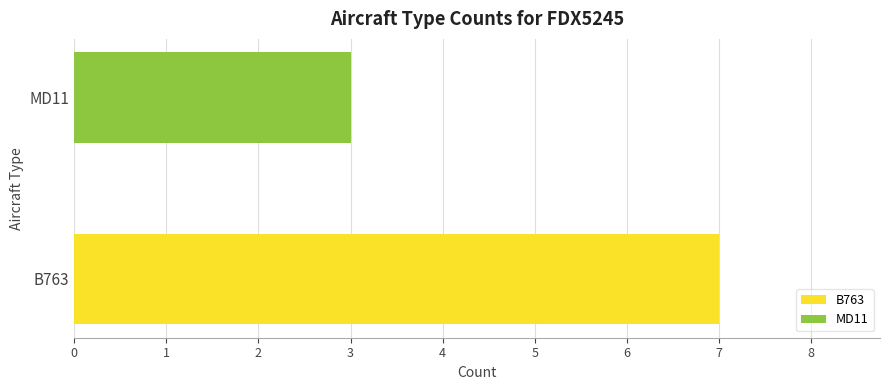

Rank the series by their maximum value, from highest to lowest.

B763, MD11